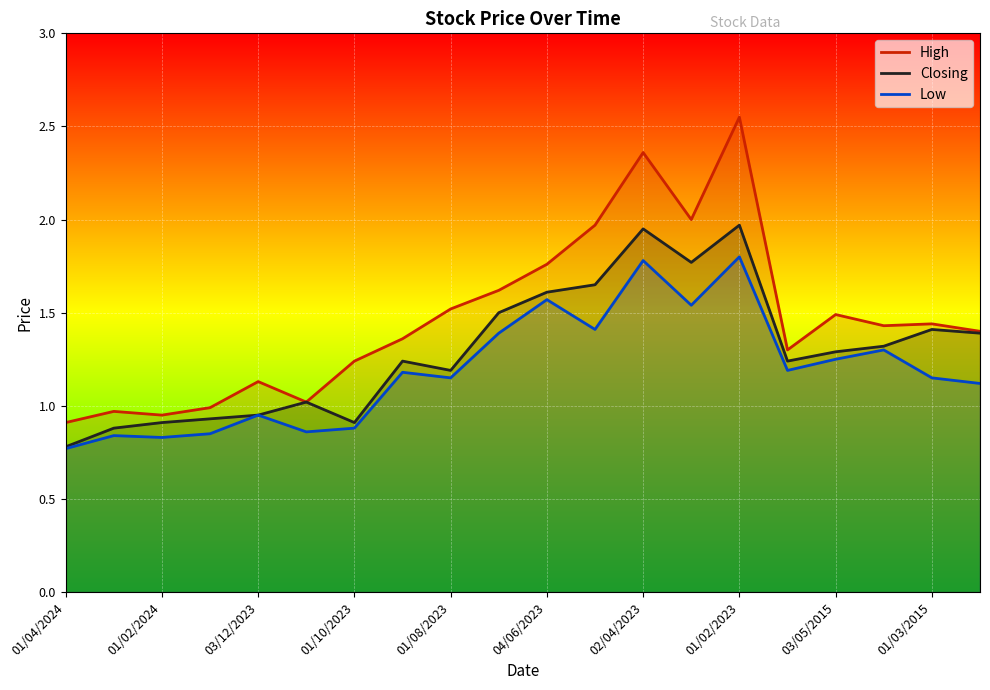

Does the chart display data point markers on the line(s)?

No